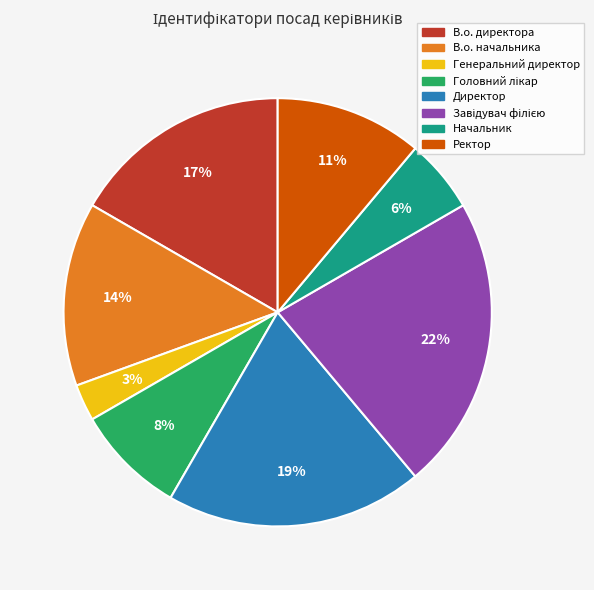

Do В.о. директора and Начальник together represent more than half of the pie?

No